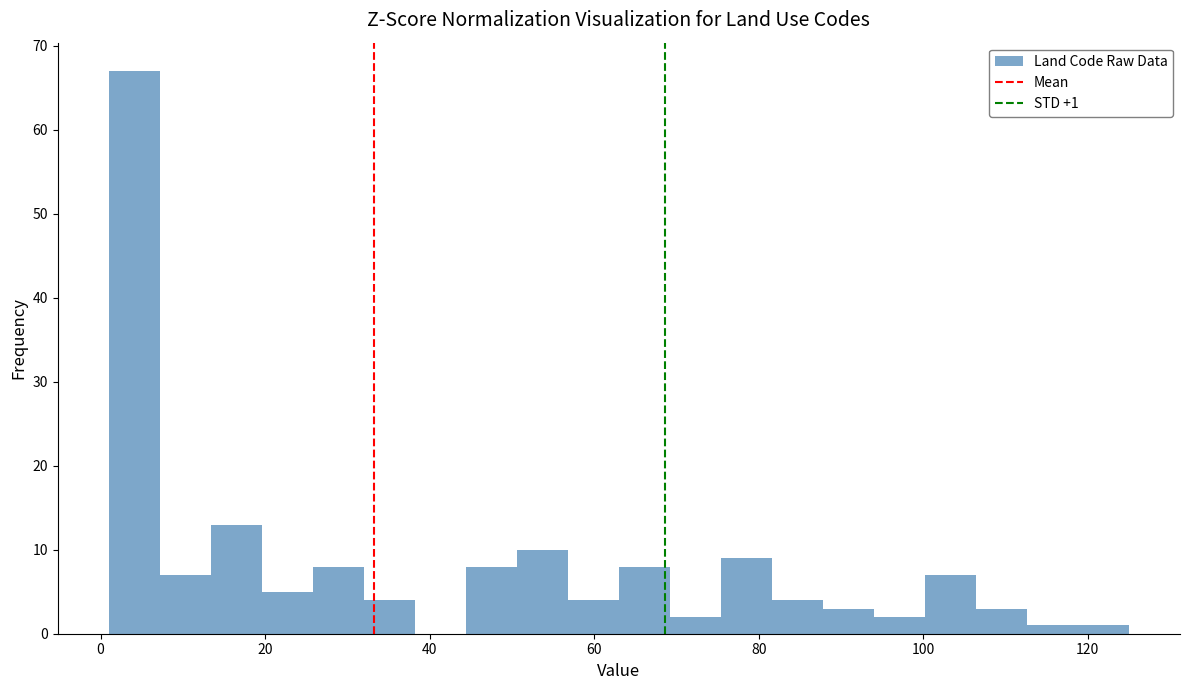

Around what value on the x-axis is the tallest bar? Give the approximate position of its centre, as read against the axis.

4